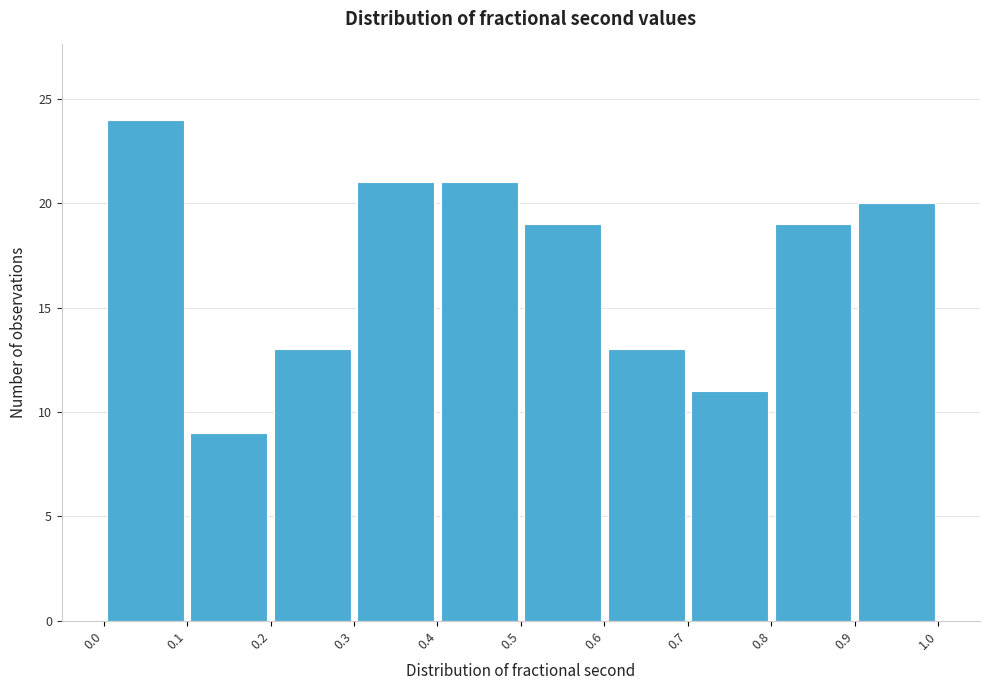

Reading left to right, transcribe this chart: for each bar, give the range it covers on the x-axis and its height. The values are not printed on the chart, so give them approximately, as read against the axis.

0.0 to 0.1: 24
0.1 to 0.2: 9
0.2 to 0.3: 13
0.3 to 0.4: 21
0.4 to 0.5: 21
0.5 to 0.6: 19
0.6 to 0.7: 13
0.7 to 0.8: 11
0.8 to 0.9: 19
0.9 to 1.0: 20